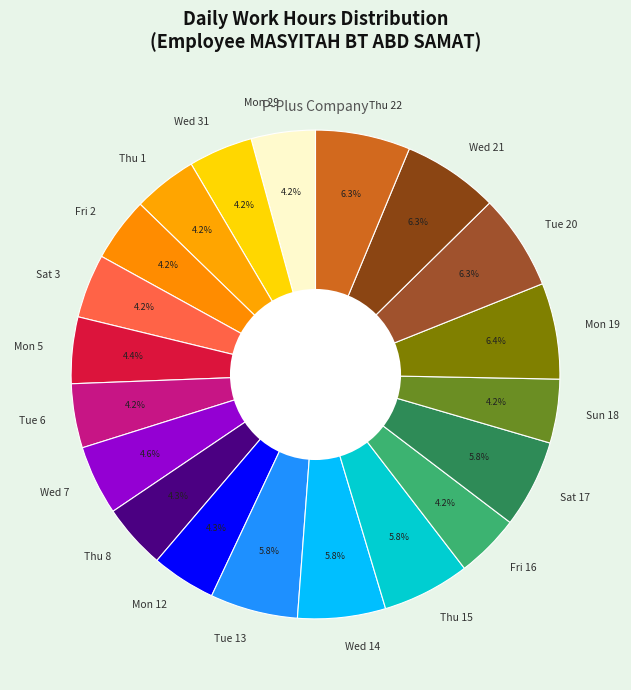

What percentage is the Fri 2 slice, to the nearest percent?

4%